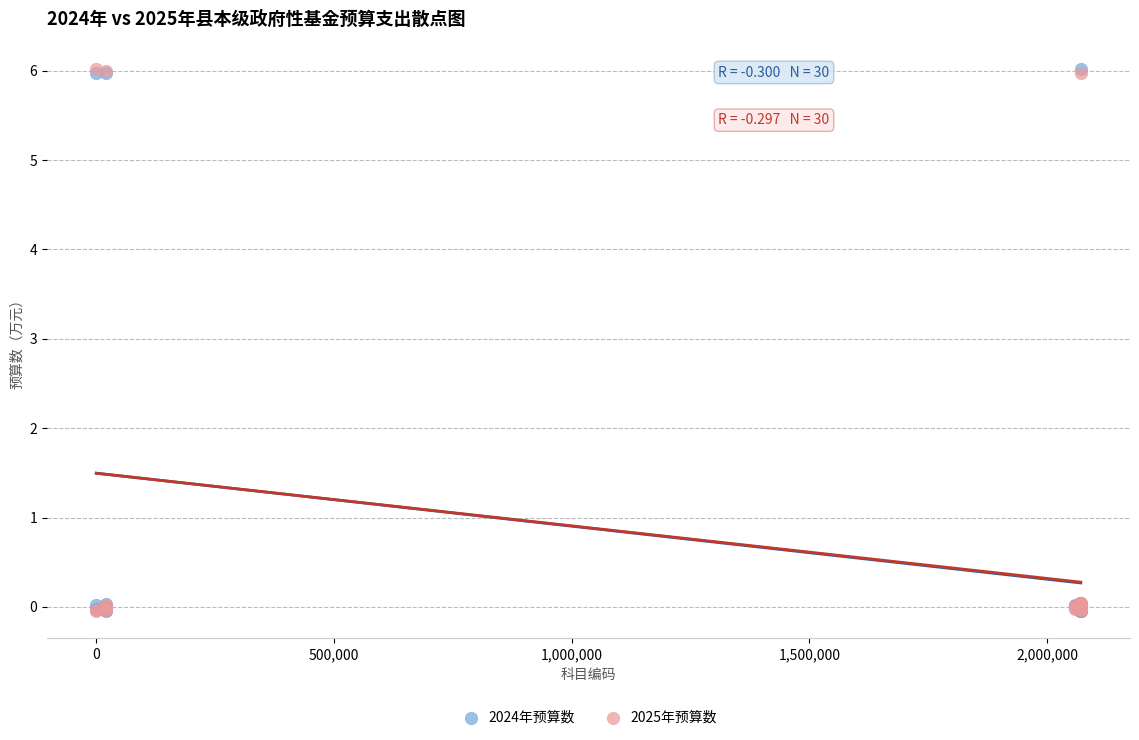

What are all the series names shown in the legend?

2024年预算数, 2025年预算数